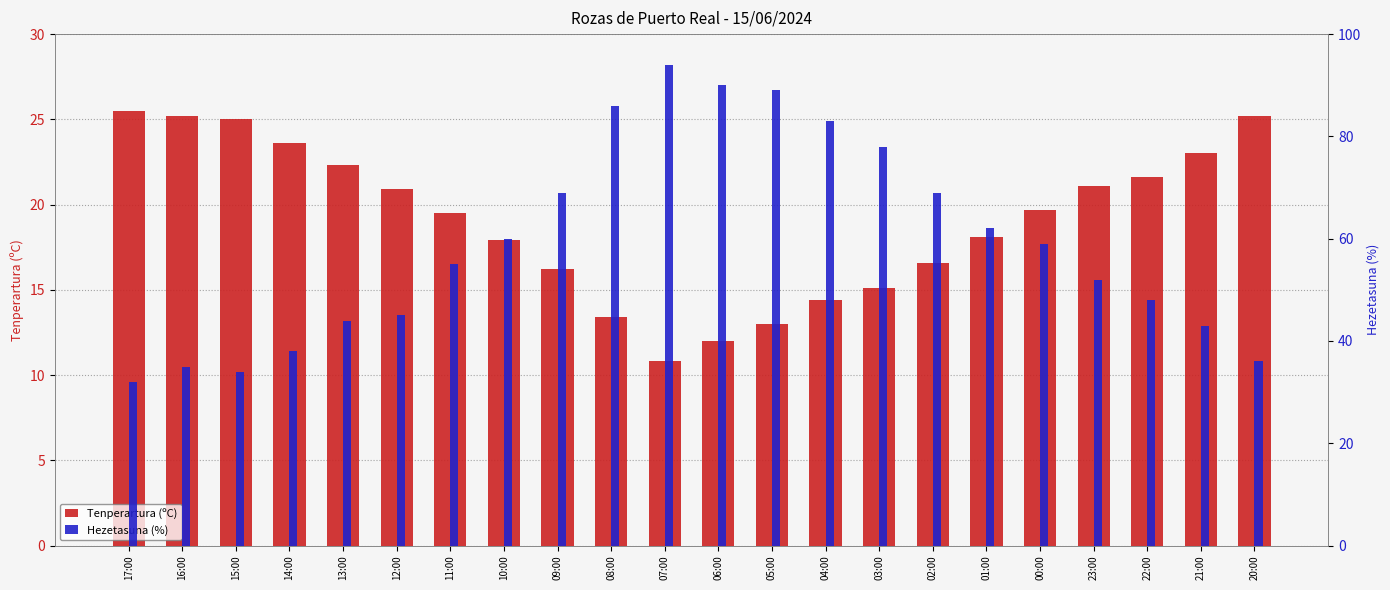

Reading left to right, transcribe all the data shown in this chart.

Tenperartura (ºC): 25.5	25.2	25.0	23.6	22.3	20.9	19.5	17.9	16.2	13.4	10.8	12.0	13.0	14.4	15.1	16.6	18.1	19.7	21.1	21.6	23.0	25.2
Hezetasuna (%): 32.0	35.0	34.0	38.0	44.0	45.0	55.0	60.0	69.0	86.0	94.0	90.0	89.0	83.0	78.0	69.0	62.0	59.0	52.0	48.0	43.0	36.0